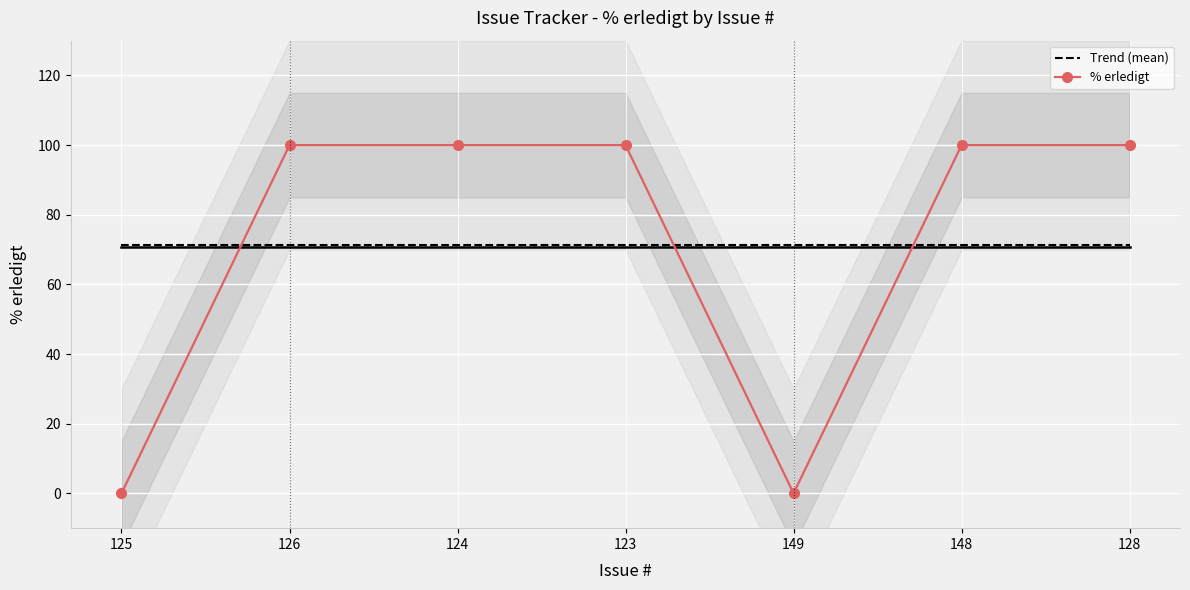

Which series ends up on top after the final intersection of Trend (mean) and % erledigt?

% erledigt